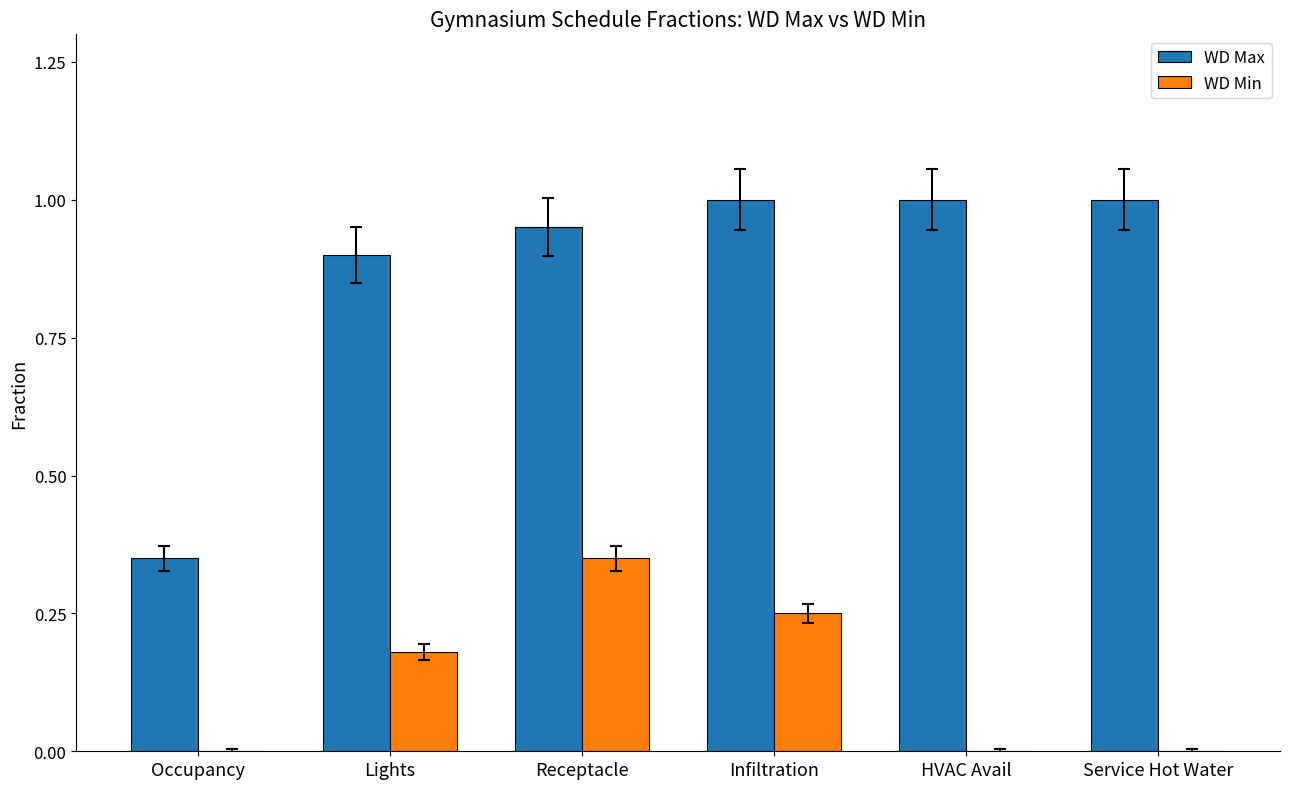

The value of WD Max at HVAC Avail is 1.7. True or false?

False